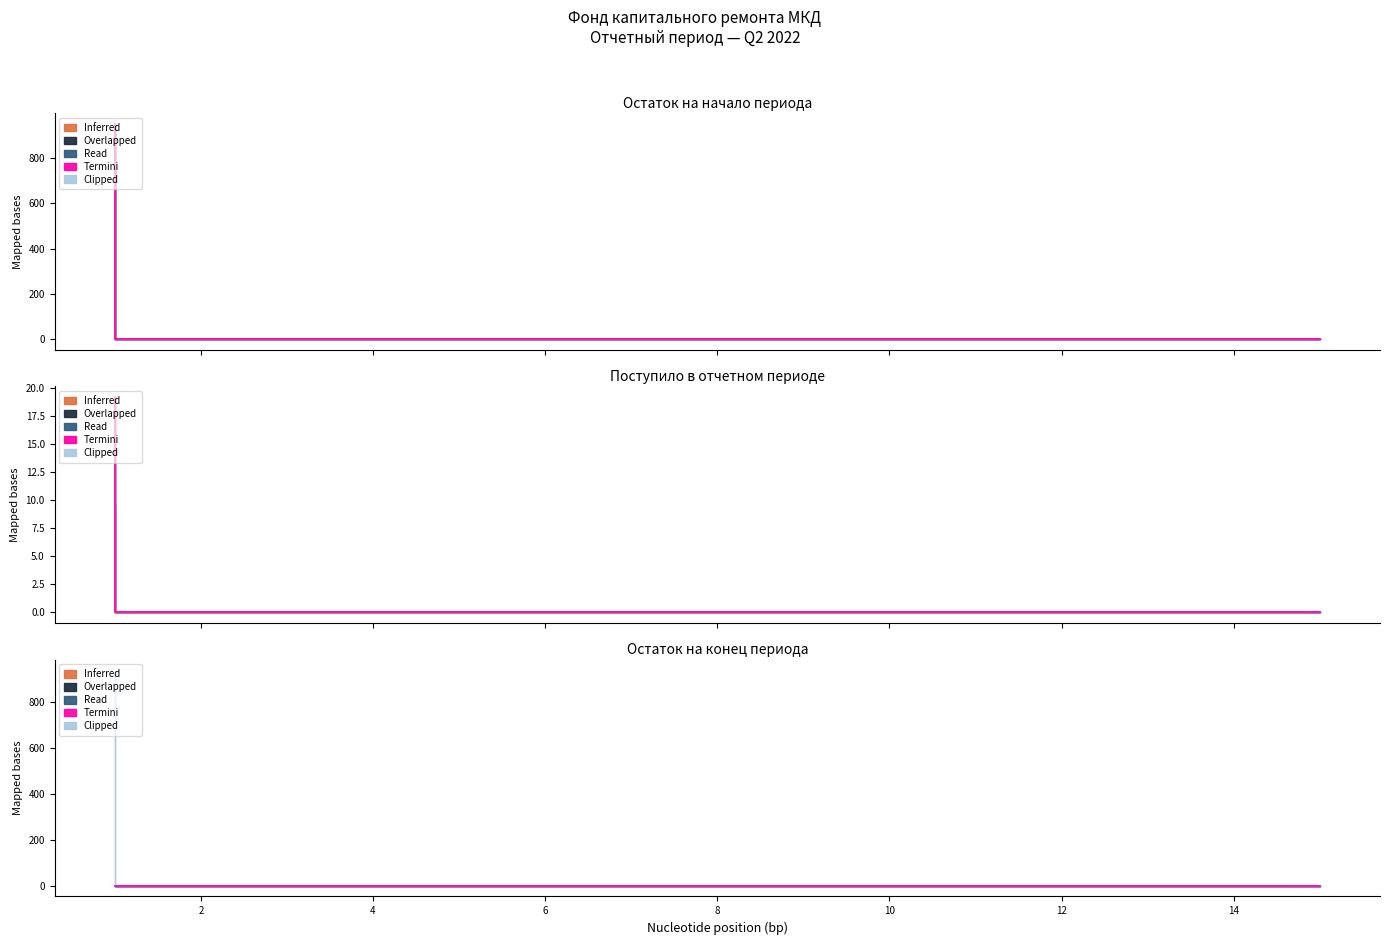

Is the value of Inferred at 15 greater than the value of Overlapped at 3?

No